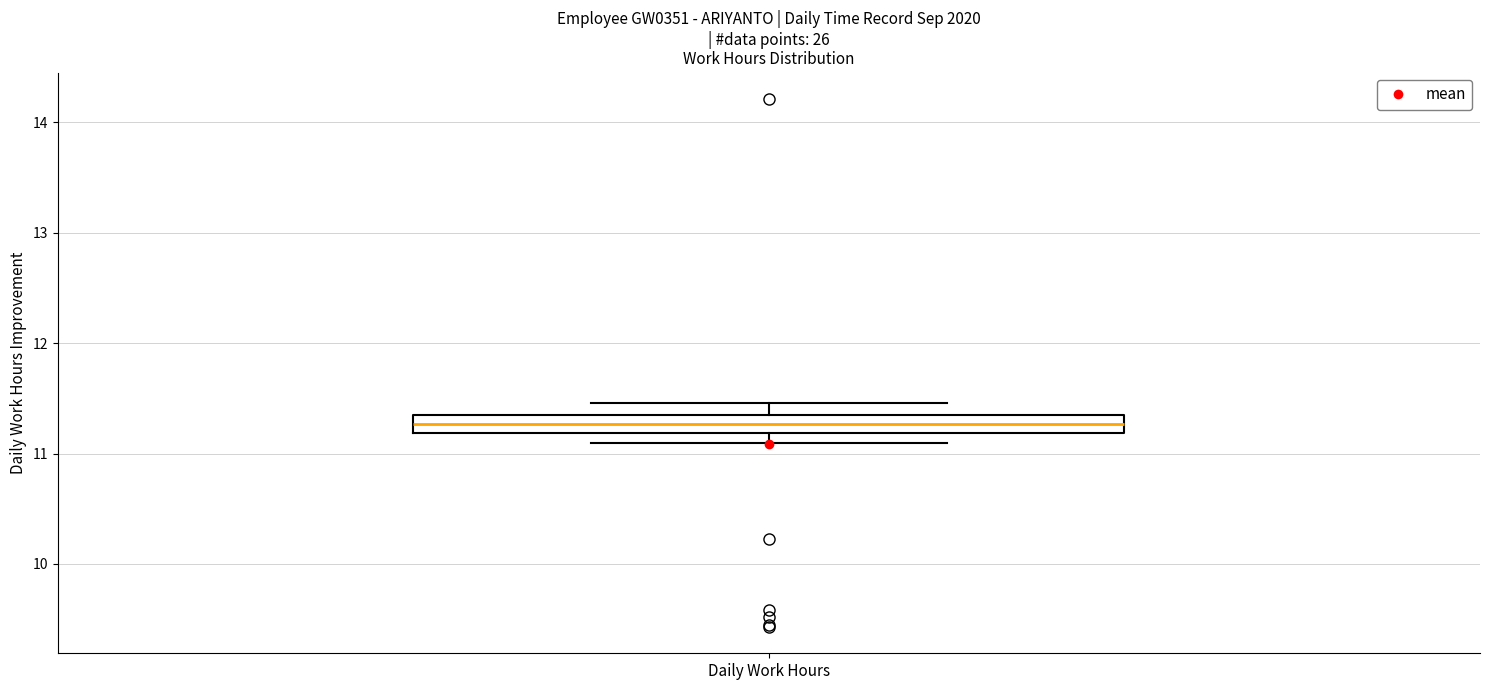

Transcribe this box plot: give where the median line is, the range the box spans, and where the two whiskers end, as read against the y-axis. The values are not printed on the chart, so give them approximately, as read against the axis.

median 11.3 (inside the box), box 11.2 to 11.3, whiskers 11.1 to 11.5